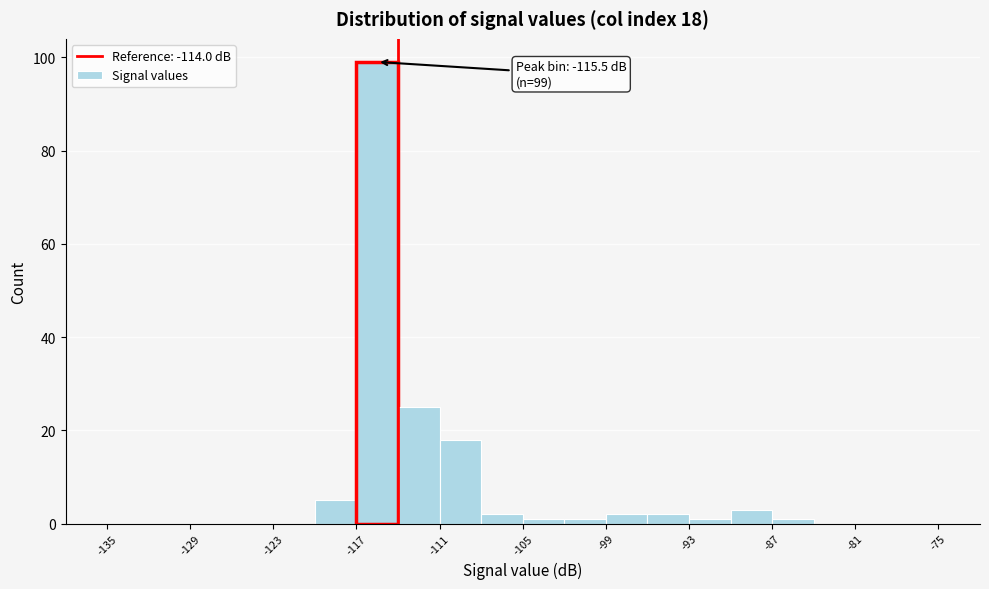

Read against the x-axis, roughly where is the centre of the tallest bar?

-115